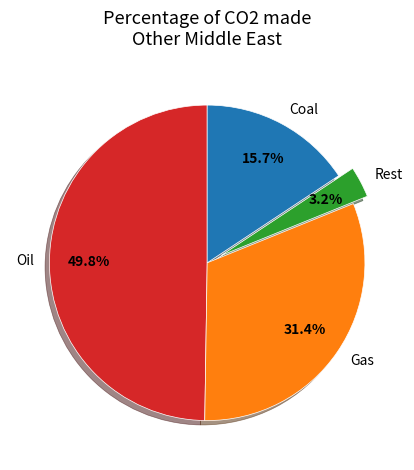

Is Gas the majority of the pie?

No